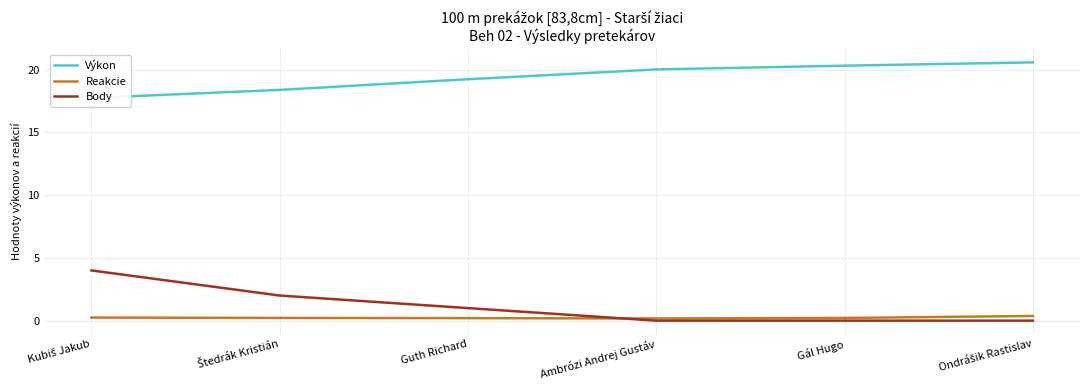

Read the Reakcie value at Štedrák Kristián.

0.2